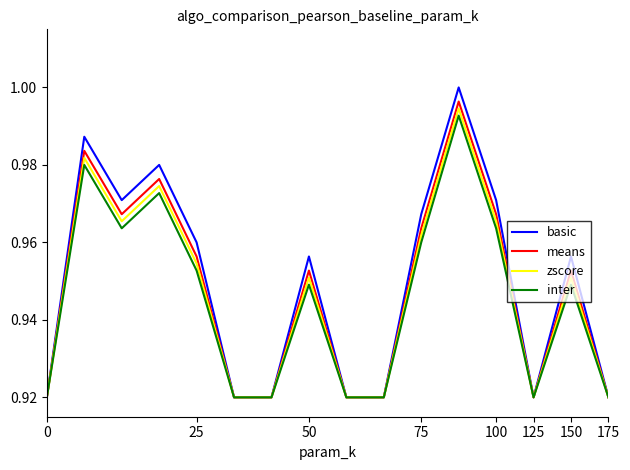

Which series has the largest range (max minus min)?

basic